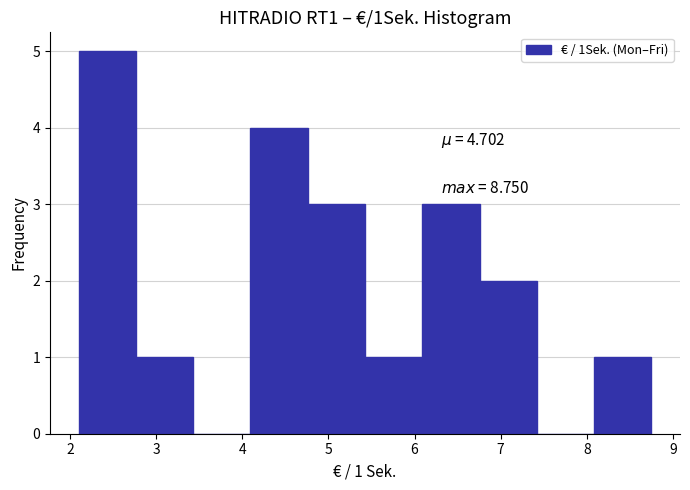

Which range on the x-axis has the tallest bar?

2.1 to 2.8